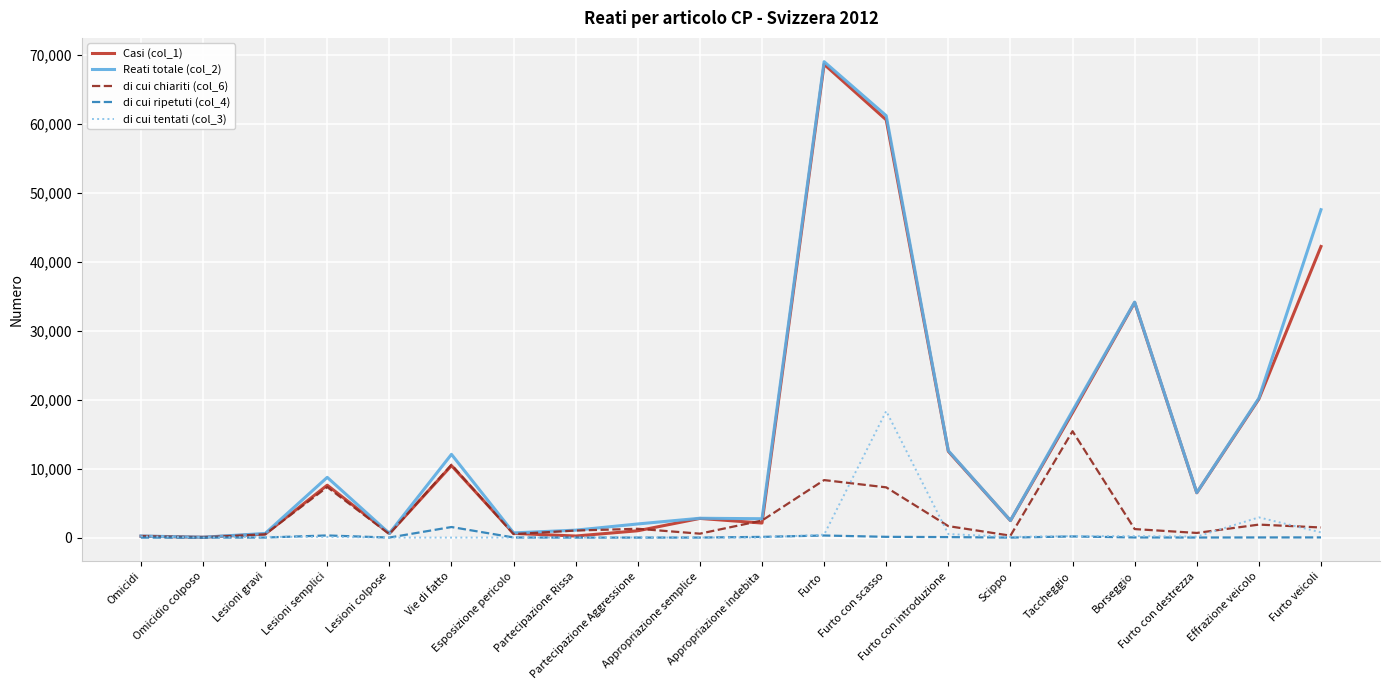

What is the greatest value displayed?

68962